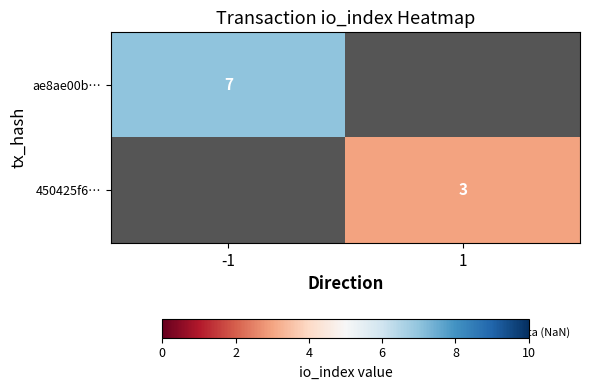

True or false: 450425f6… has a value of 3 at 1.

True